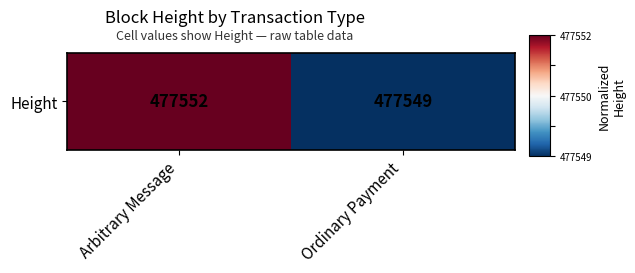

What is the approximate value at Arbitrary Message?

1